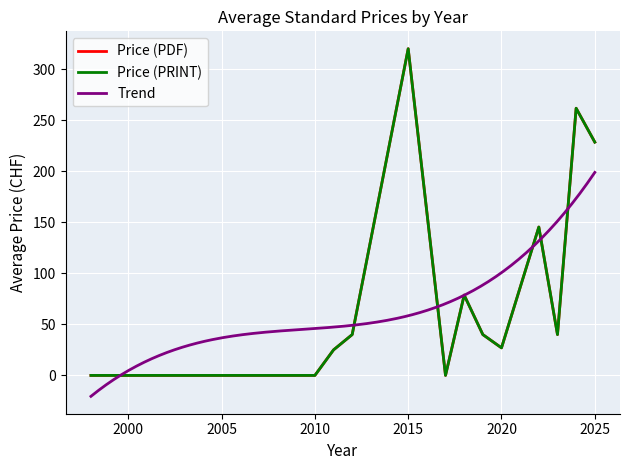

Does the chart display data point markers on the line(s)?

No